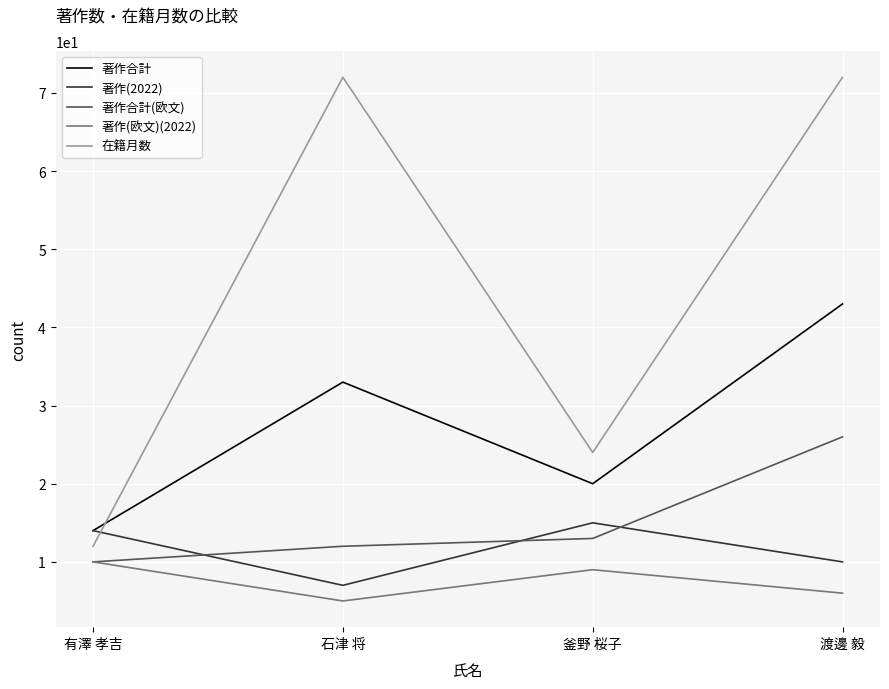

Where is 著作(欧文)(2022) nearest to the value 7?

渡邊 毅